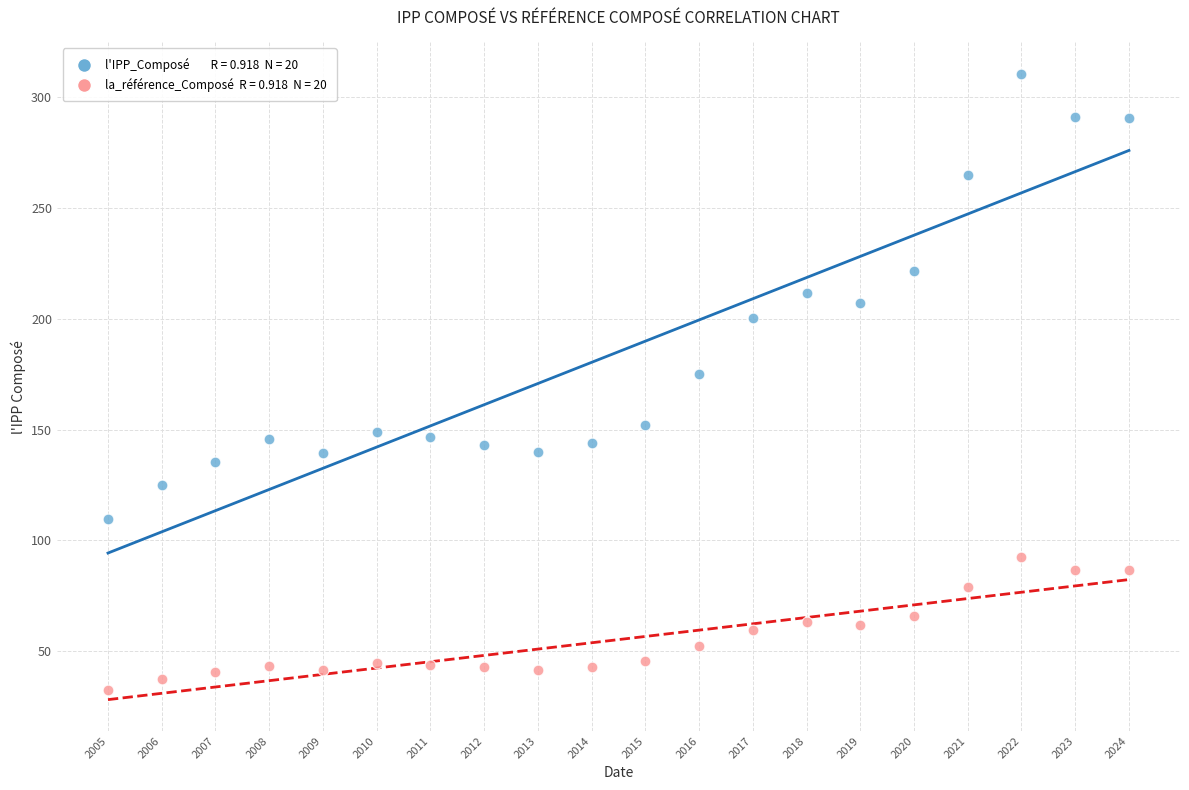

Across all series, what Y value is closest to 171?

175.0